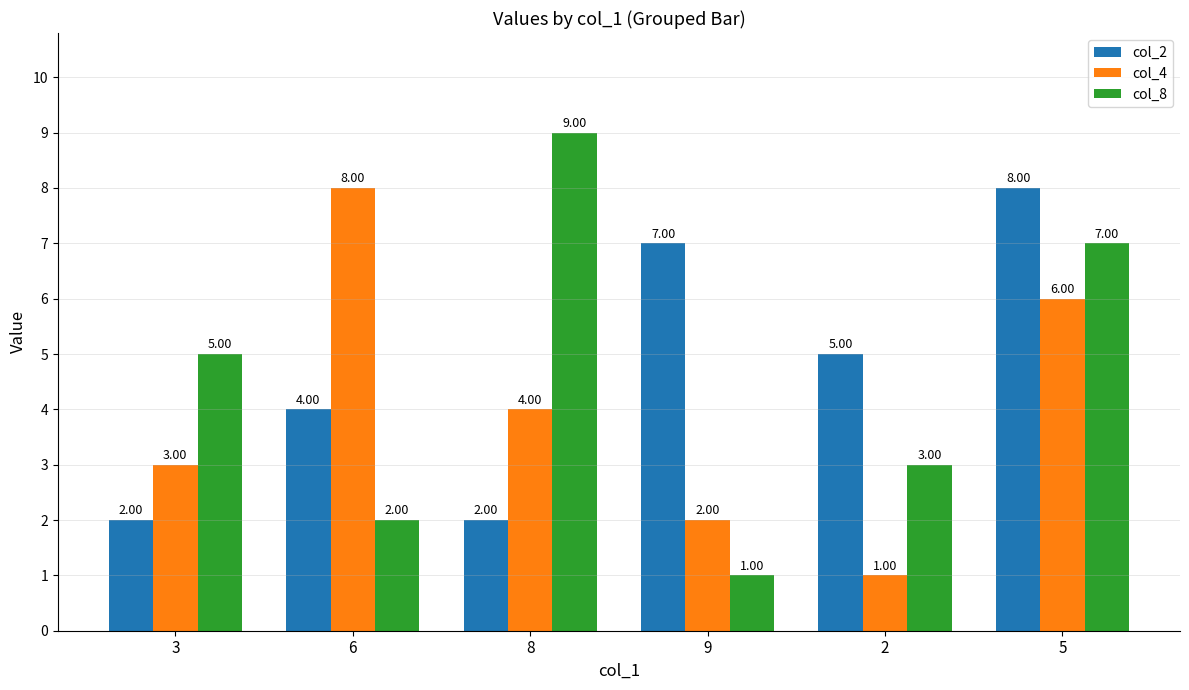

What is the total value across all series at 6?

14